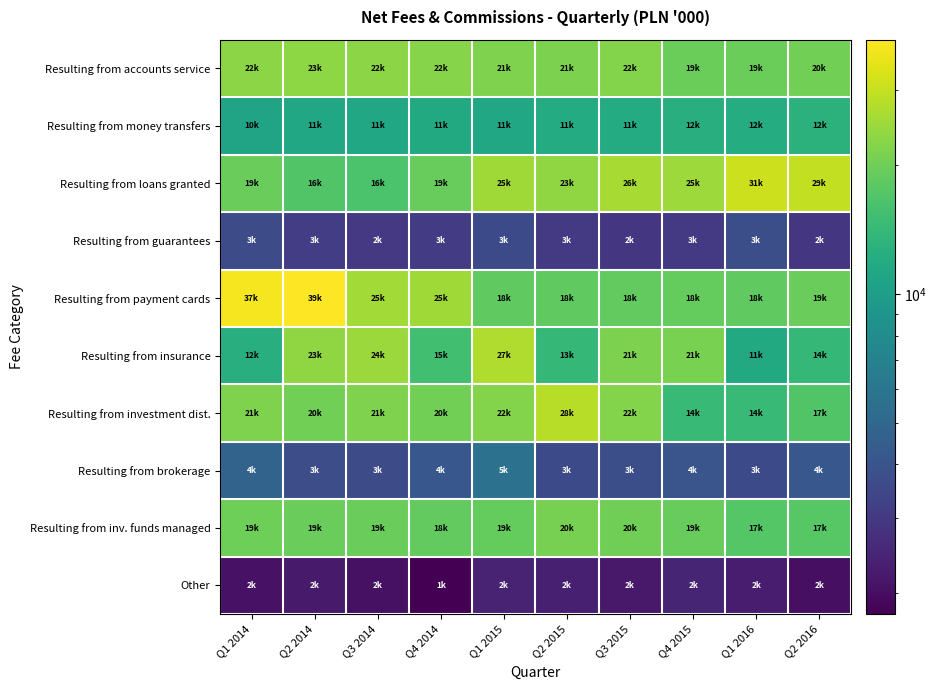

Which series has the largest range (max minus min)?

Resulting from payment cards